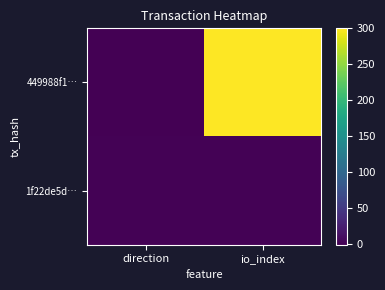

Which series has the largest total across all categories?

449988f1…